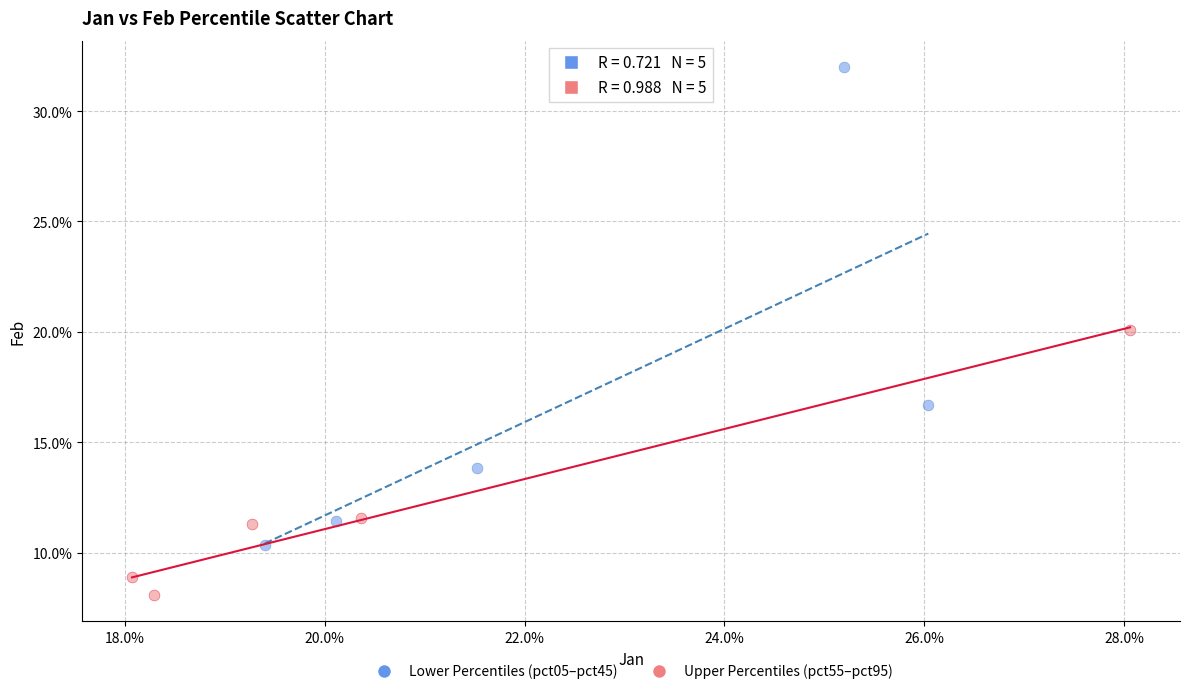

What are all the series names shown in the legend?

Lower Percentiles (pct05–pct45), Upper Percentiles (pct55–pct95)